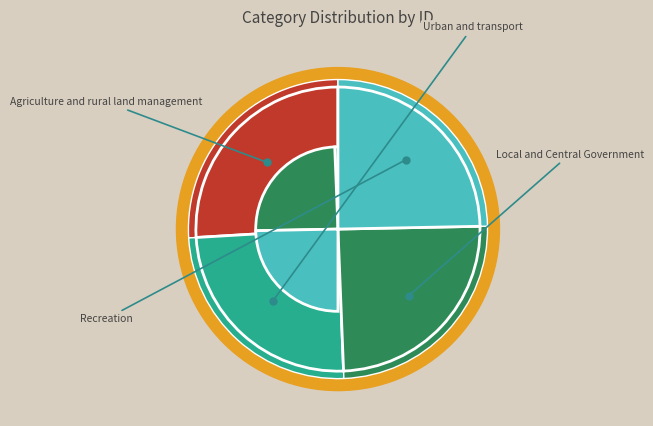

To the nearest percent, what percentage of the pie is Urban and transport?

25%